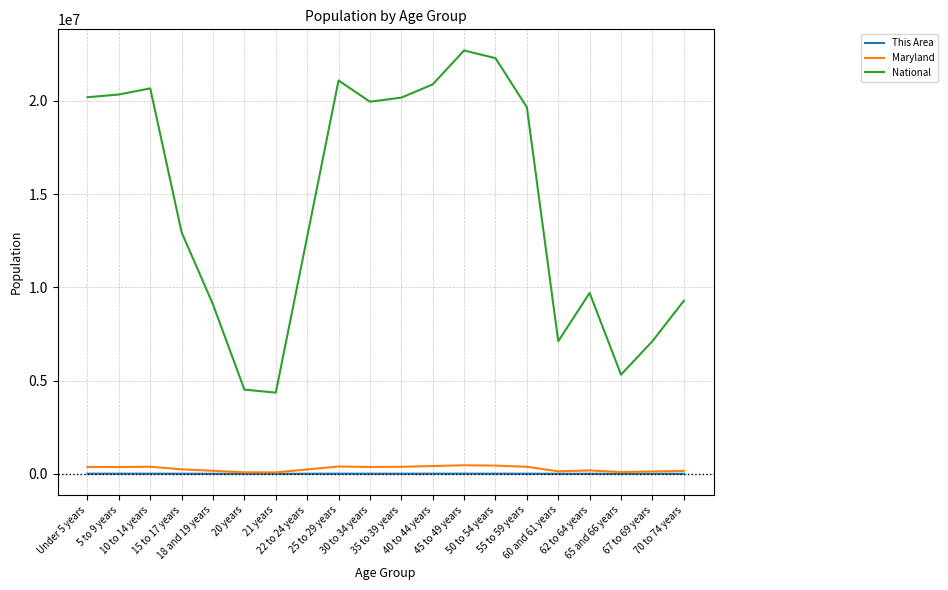

Which series has the widest spread of values?

National